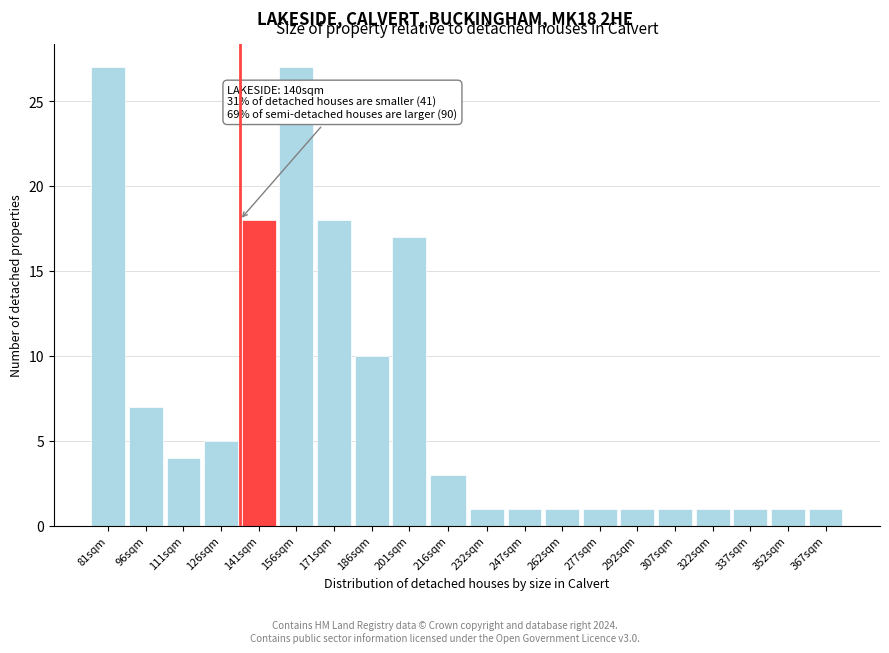

Reading right to left, list all the values displayed in this chart.

1	1	1	1	1	1	1	1	1	1	3	17	10	18	27	18	5	4	7	27